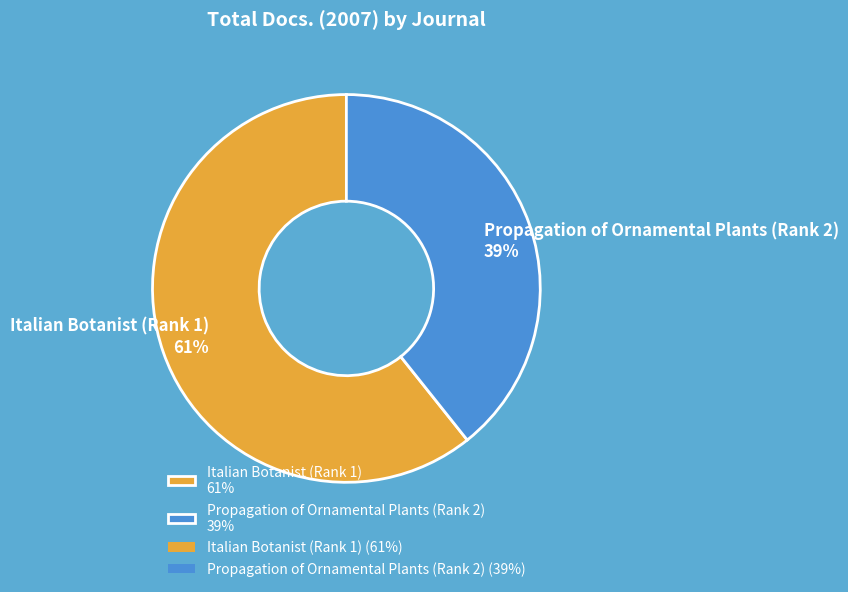

To the nearest percent, what is the combined percentage of Italian Botanist (Rank 1) and Propagation of Ornamental Plants (Rank 2)?

100%